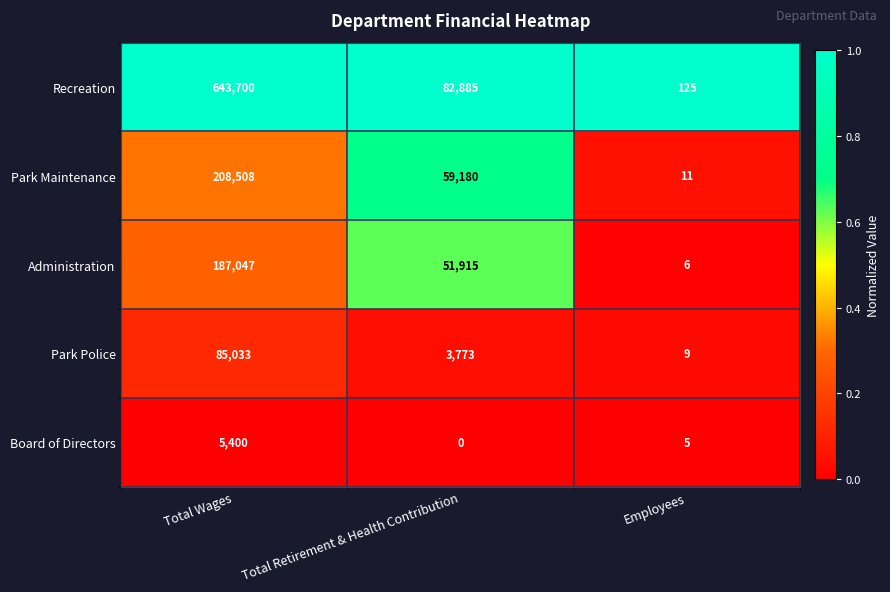

At which category is the sum across all series the highest?

Total Wages